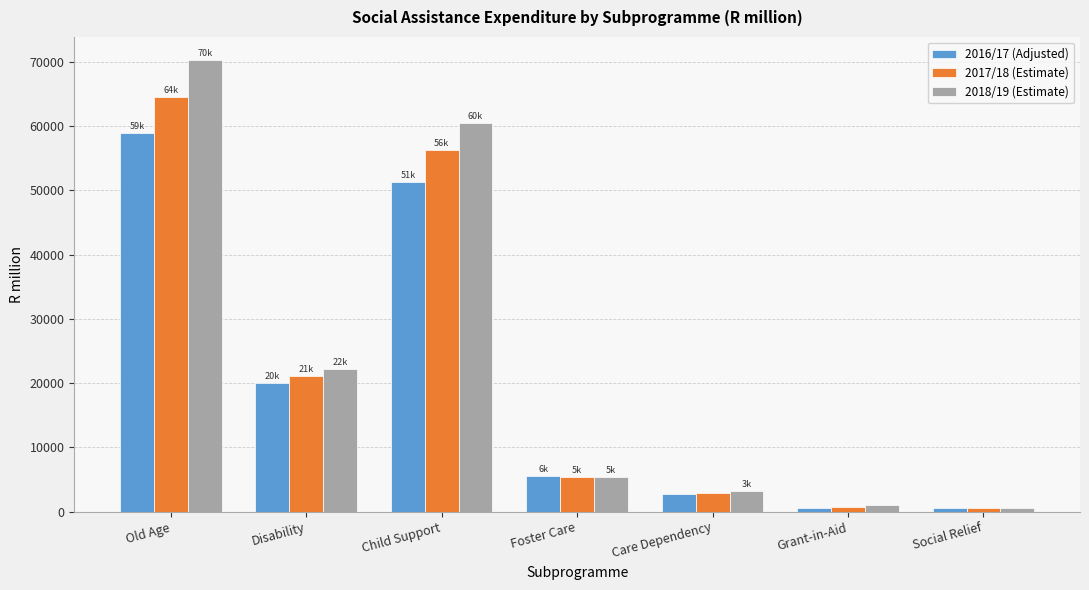

How many groups of bars are there?

7